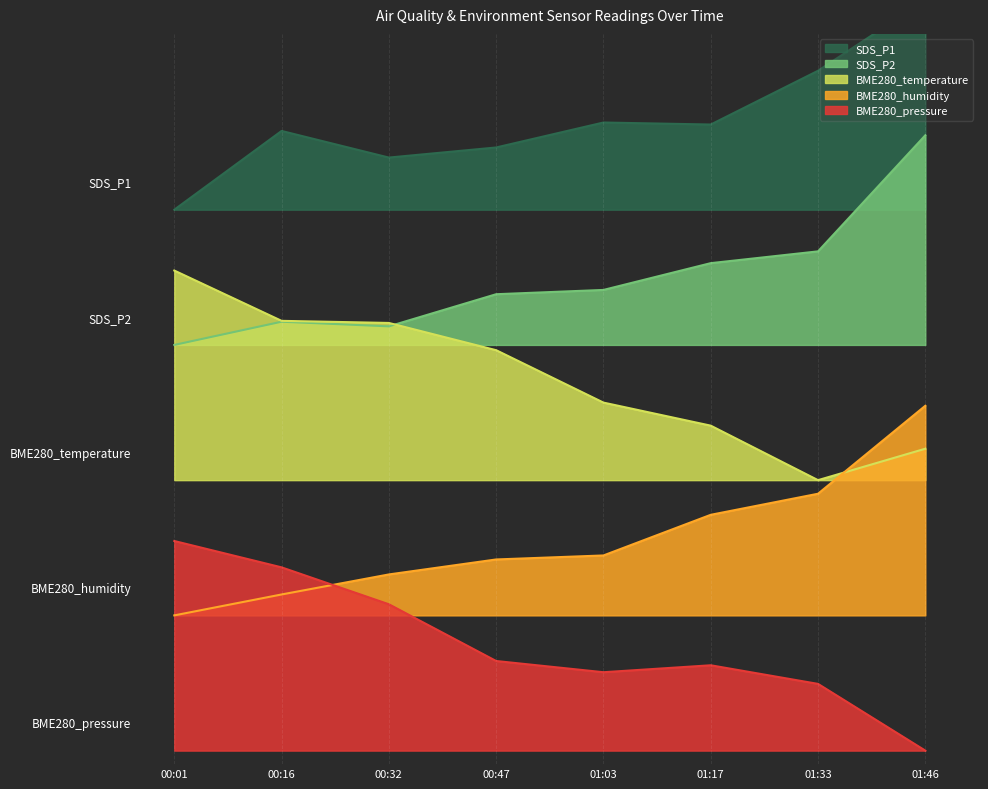

At 01:17, list the series in order from largest to smallest.

SDS_P1, SDS_P2, BME280_temperature, BME280_humidity, BME280_pressure